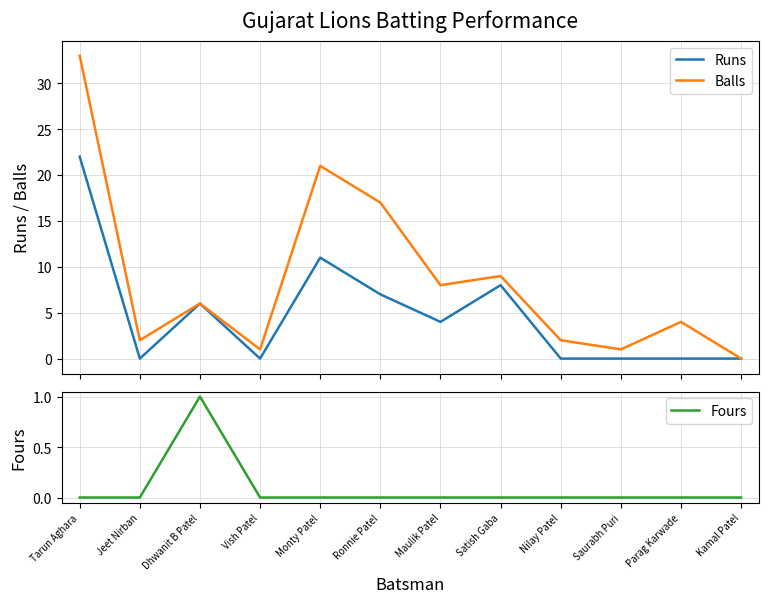

The Balls series shows 1 at Nilay Patel. True or false?

False